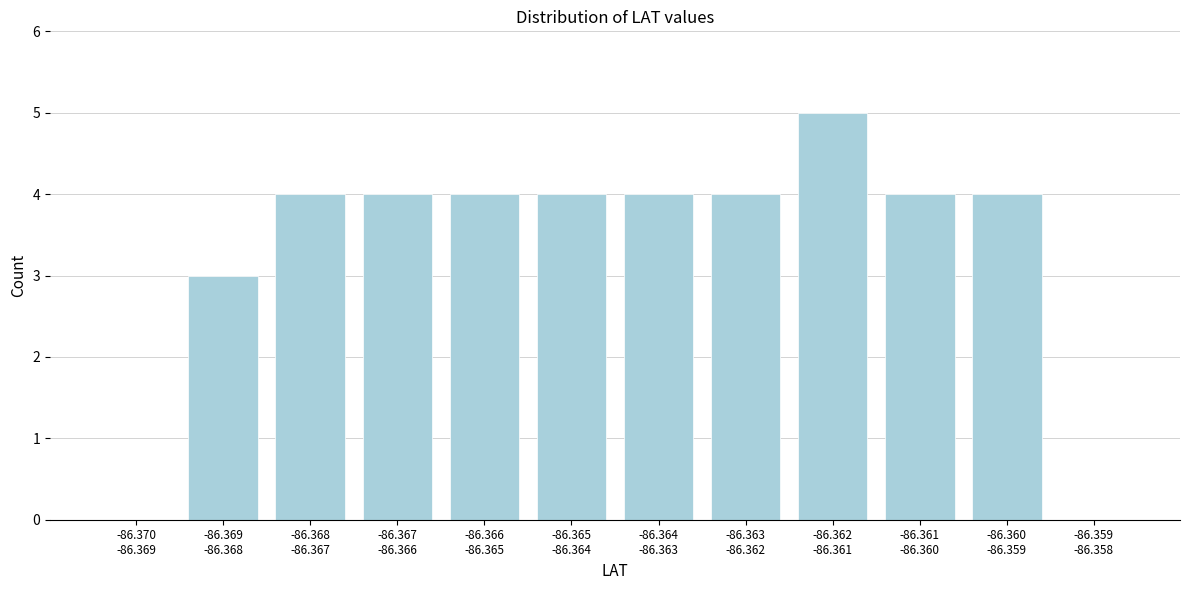

What is the maximum value shown in the chart?

5